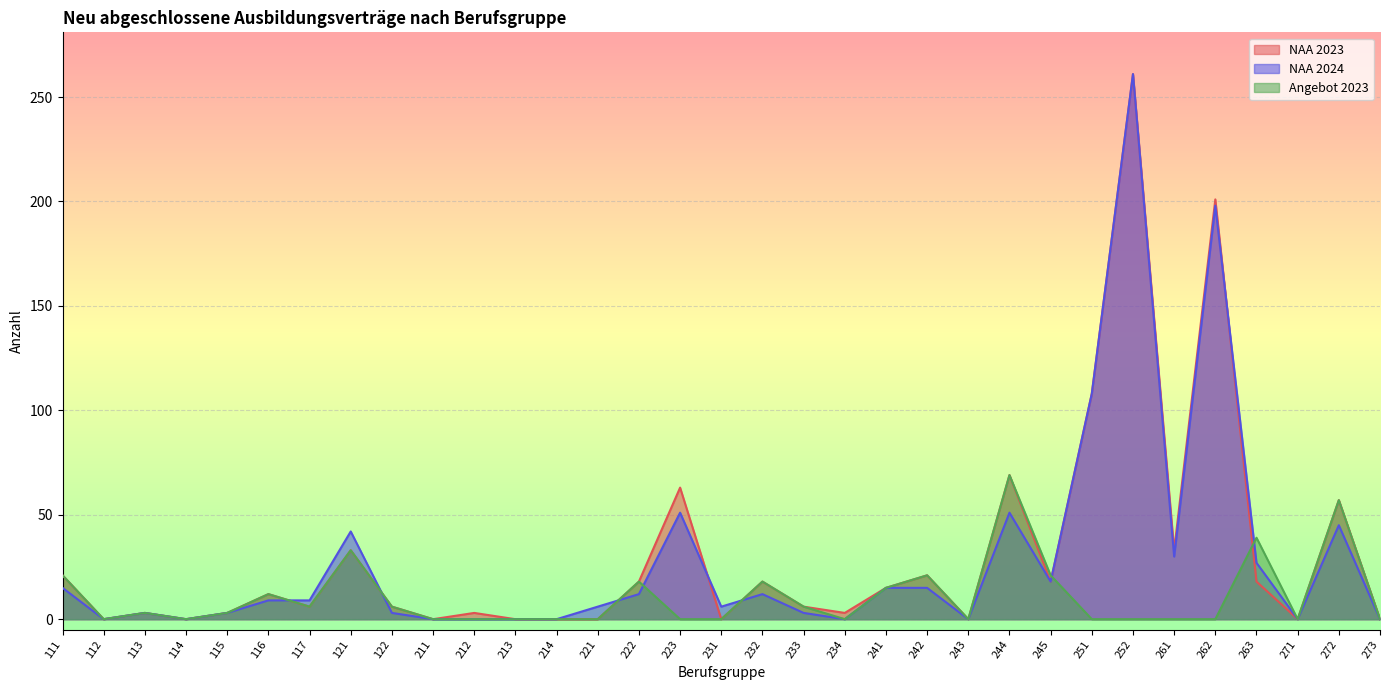

After their last crossing, which series has the higher values: NAA 2023 or NAA 2024?

NAA 2024